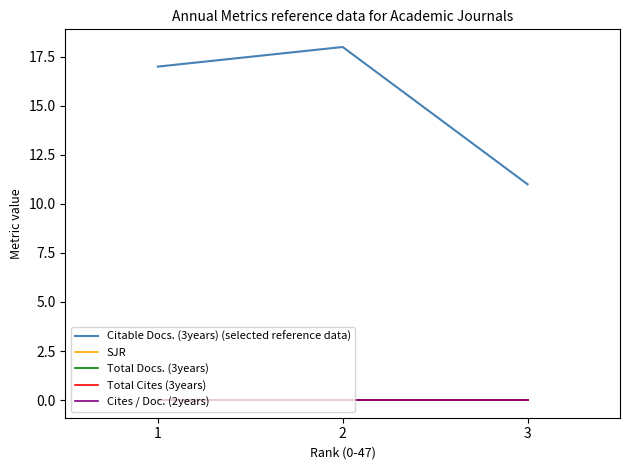

The Citable Docs. (3years) (selected reference data) series shows 6 at 3. True or false?

False